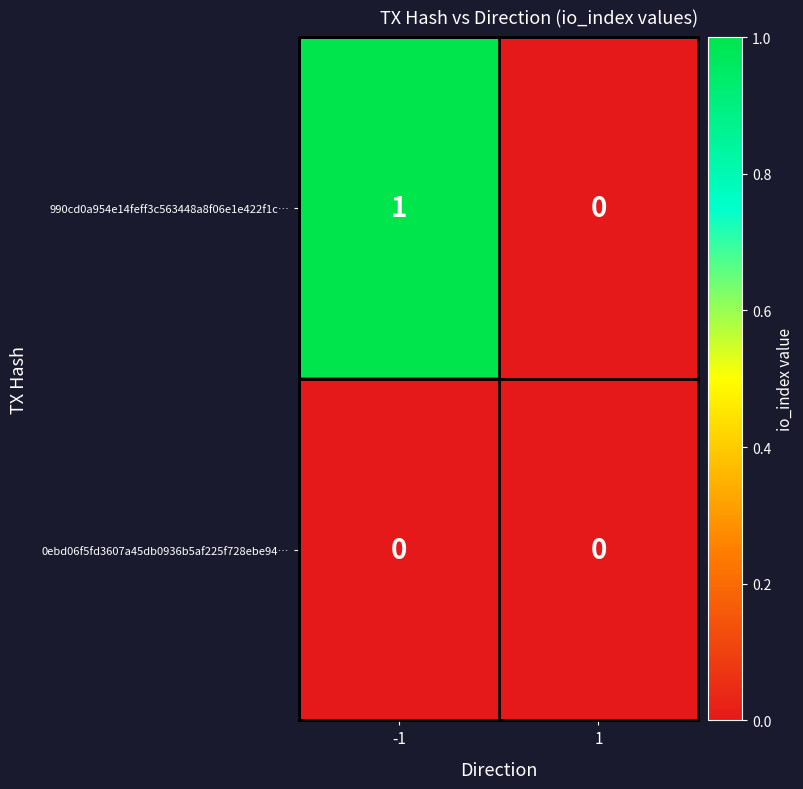

List the series in order of their peak value, lowest first.

0ebd06f5fd3607a45db0936b5af225f728ebe94…, 990cd0a954e14feff3c563448a8f06e1e422f1c…